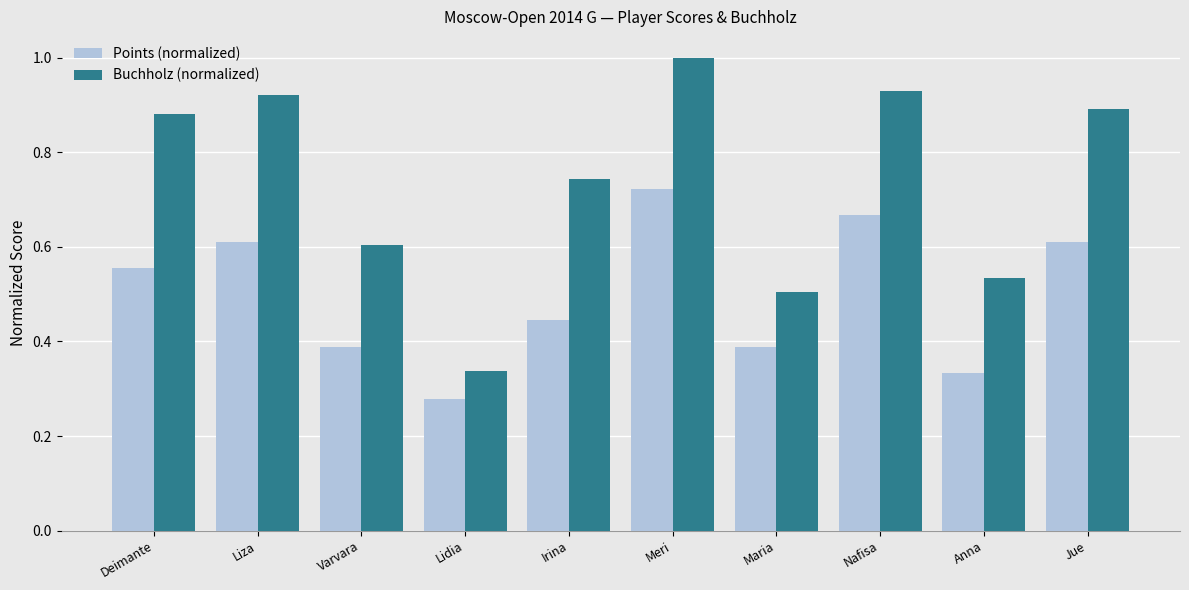

Where is Buchholz (normalized) nearest to the value 0?

Lidia